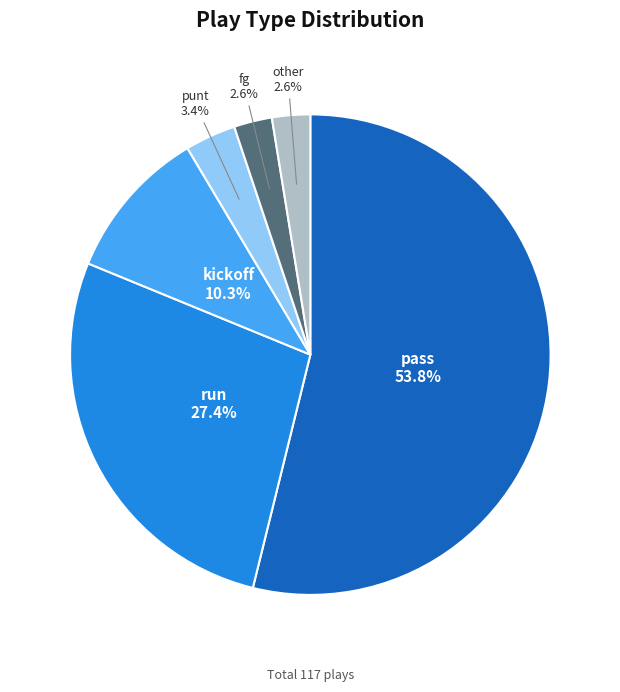

Is there a majority slice in this chart?

Yes